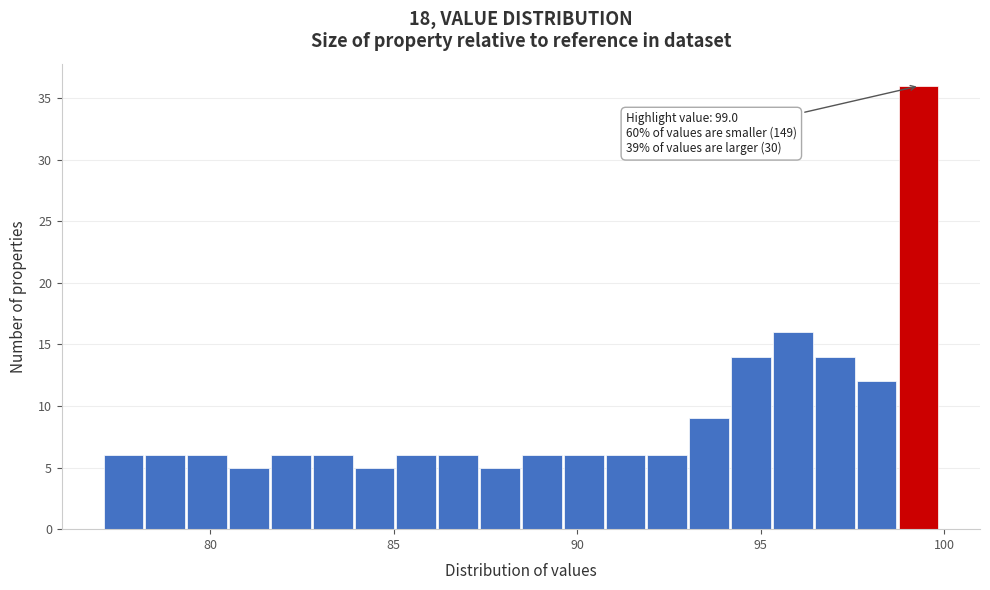

Read against the x-axis, roughly where is the centre of the tallest bar?

99.5